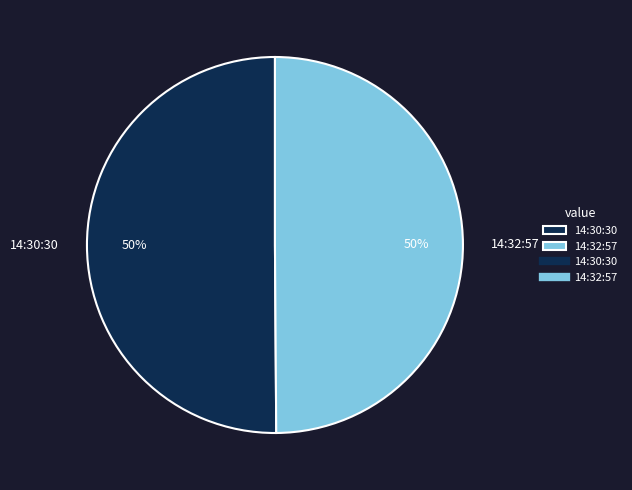

Count the number of slices in the pie.

2